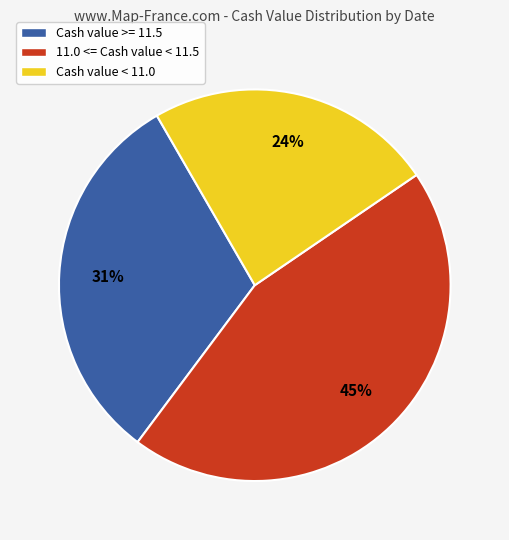

To the nearest percent, what is the combined percentage of Cash value < 11.0 and 11.0 <= Cash value < 11.5?

69%